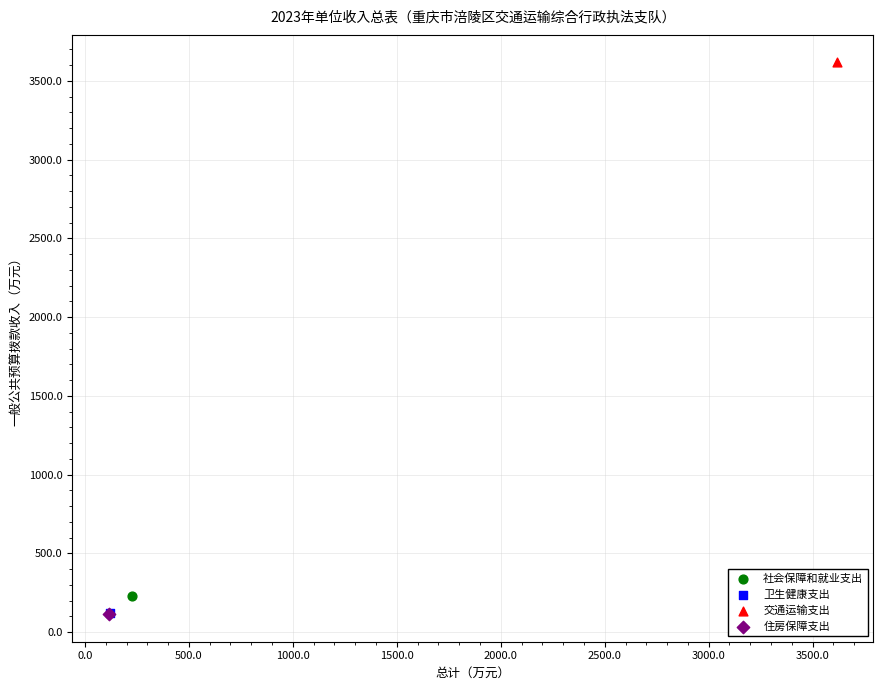

What are all the series names shown in the legend?

社会保障和就业支出, 卫生健康支出, 交通运输支出, 住房保障支出